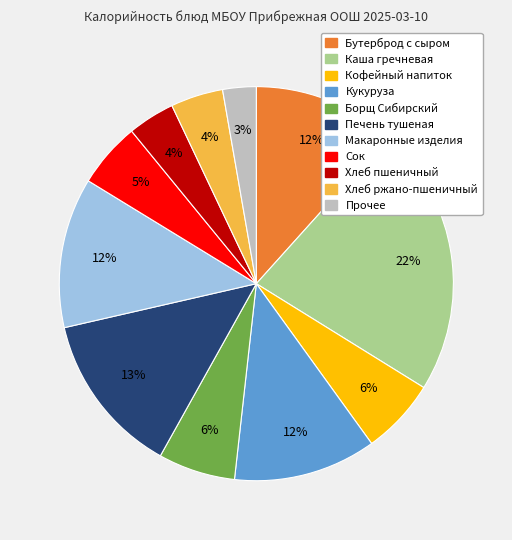

To the nearest percent, what is the average slice percentage?

9%